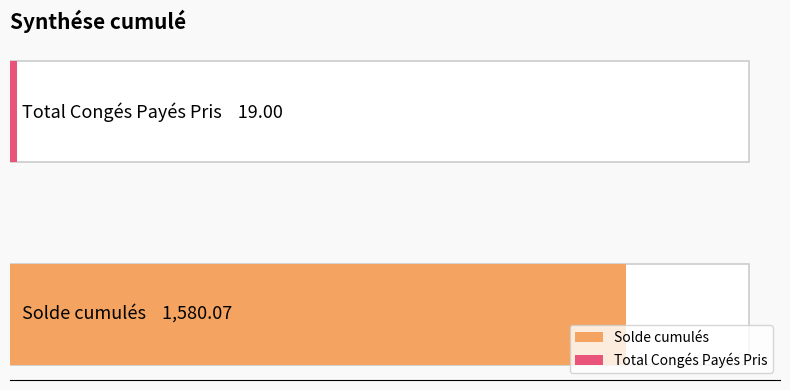

The value at Total Congés Payés Pris is 19.0. True or false?

True